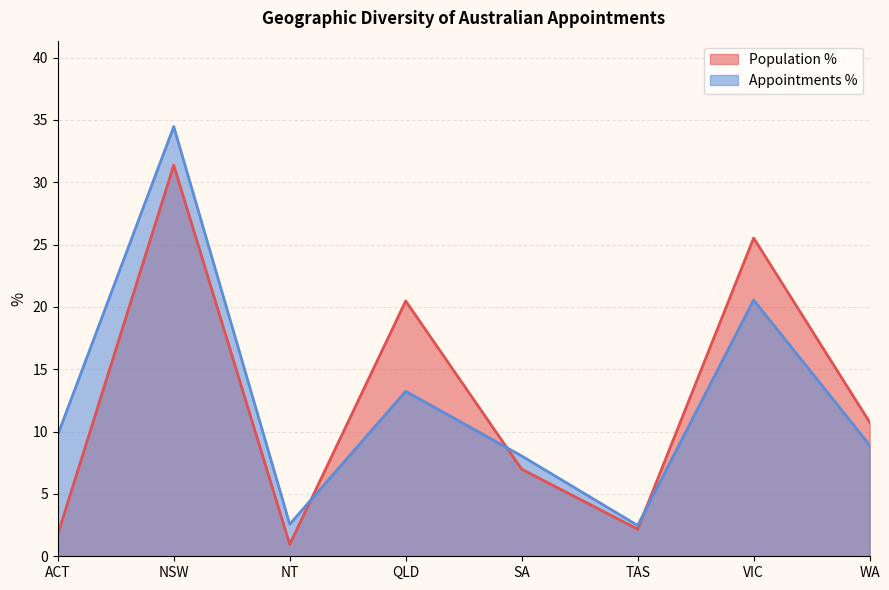

Reading left to right, extract all data points from this chart.

Population %: ACT=1.8	NSW=31.4	NT=1.0	QLD=20.5	SA=7.0	TAS=2.2	VIC=25.5	WA=10.8
Appointments %: ACT=9.7	NSW=34.5	NT=2.6	QLD=13.2	SA=8.0	TAS=2.5	VIC=20.6	WA=8.9